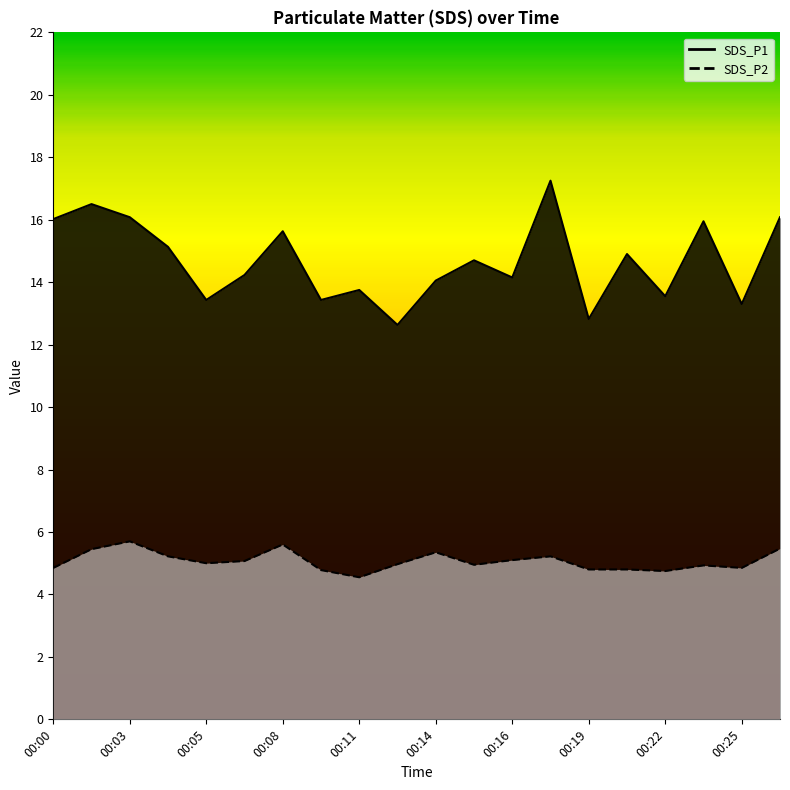

Rank the series at 00:12 from lowest to highest value.

SDS_P2, SDS_P1